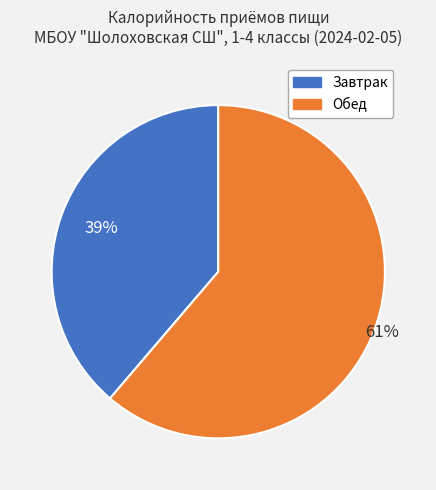

Count the number of slices in the pie.

2